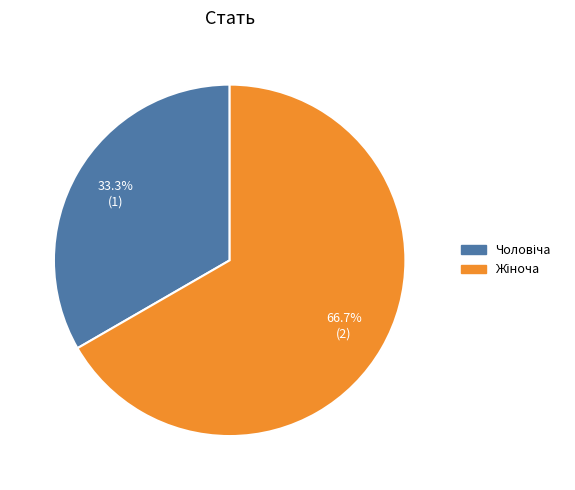

Does any single category account for the majority?

Yes